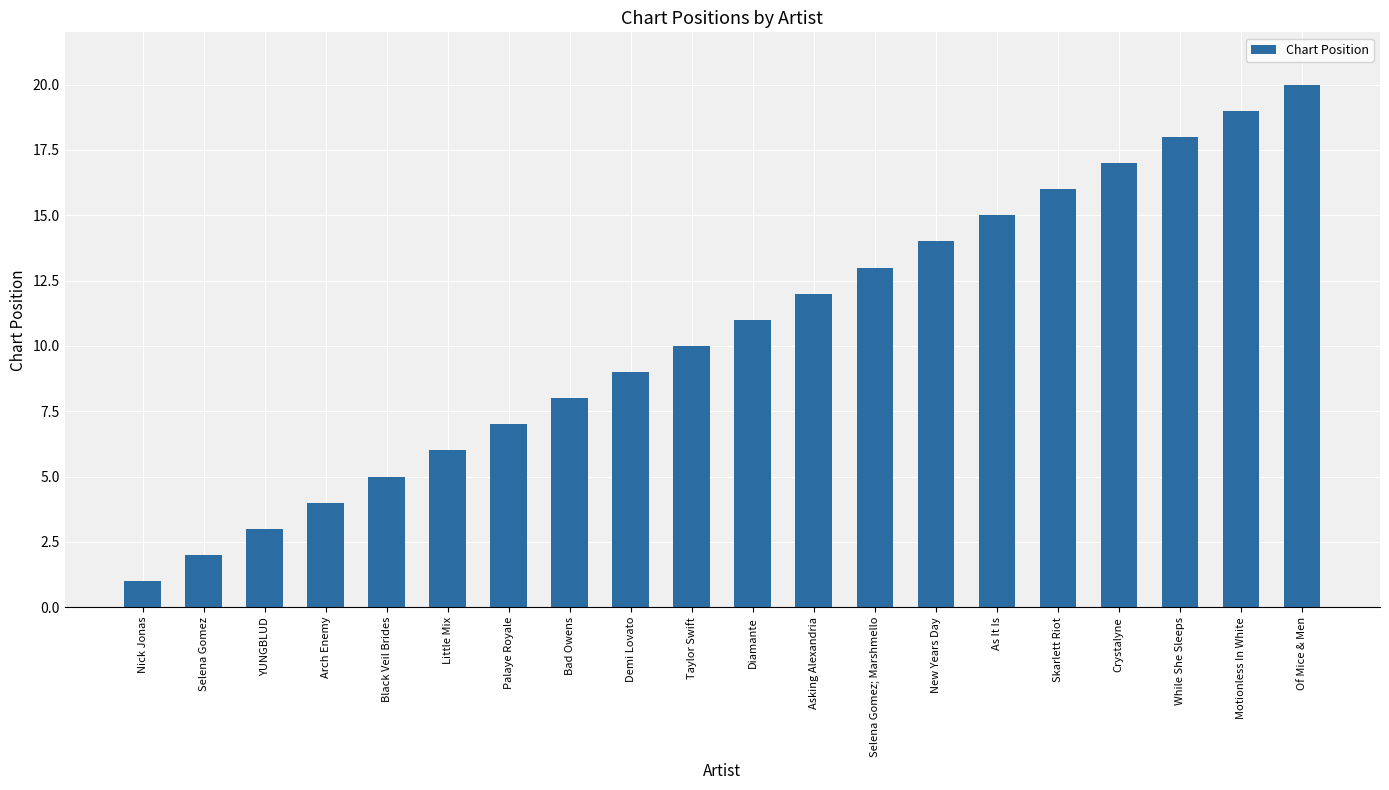

Count the number of data series in this chart.

1